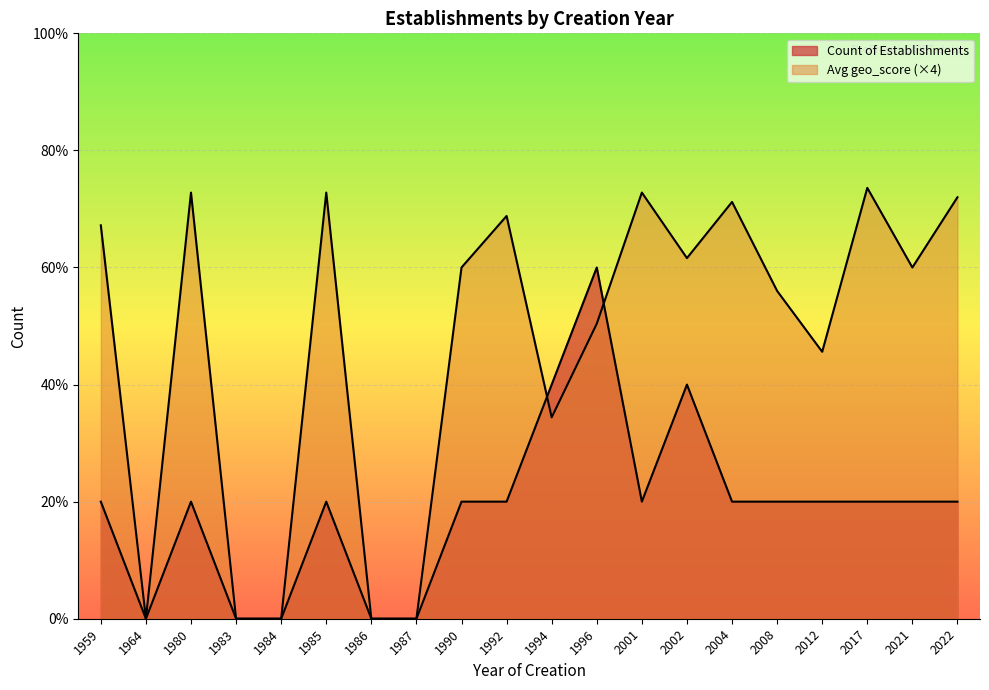

How many interior local peaks does the Count of Establishments series have?

4